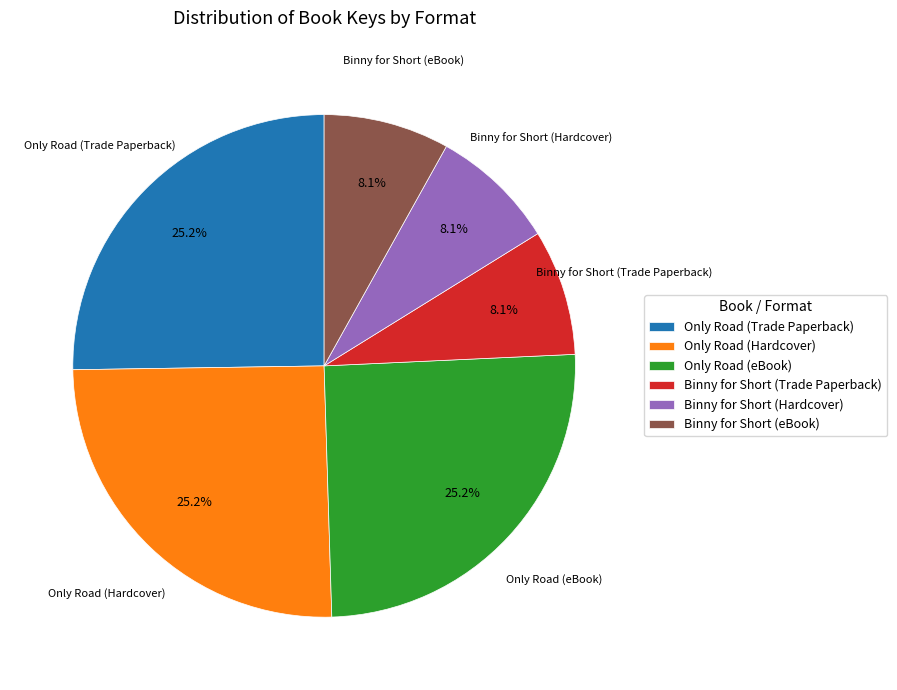

Between Only Road (Trade Paperback) and Binny for Short (Trade Paperback), which is larger?

Only Road (Trade Paperback)